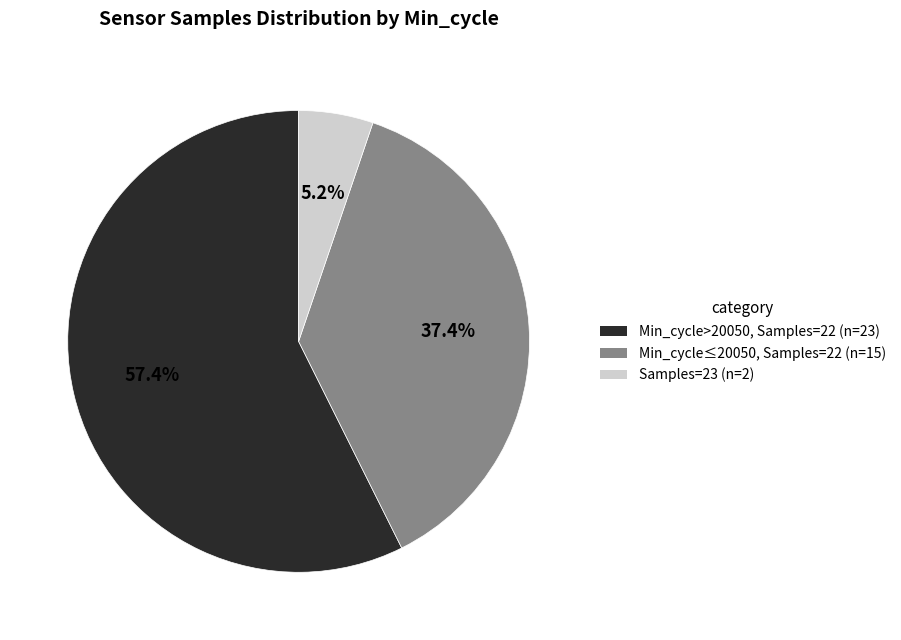

Does any single category account for the majority?

Yes